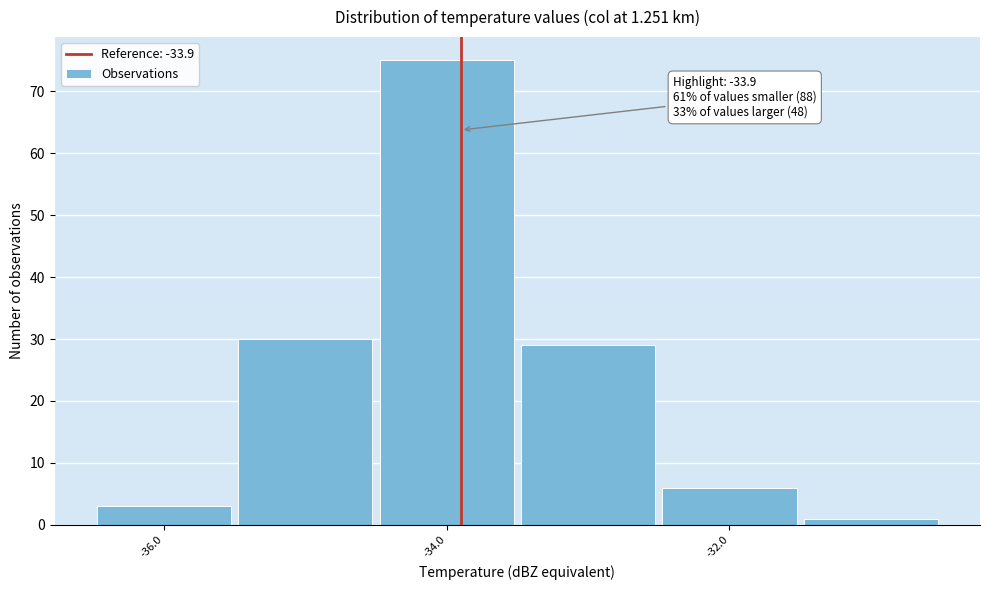

Which range on the x-axis has the tallest bar?

-34.5 to -33.5